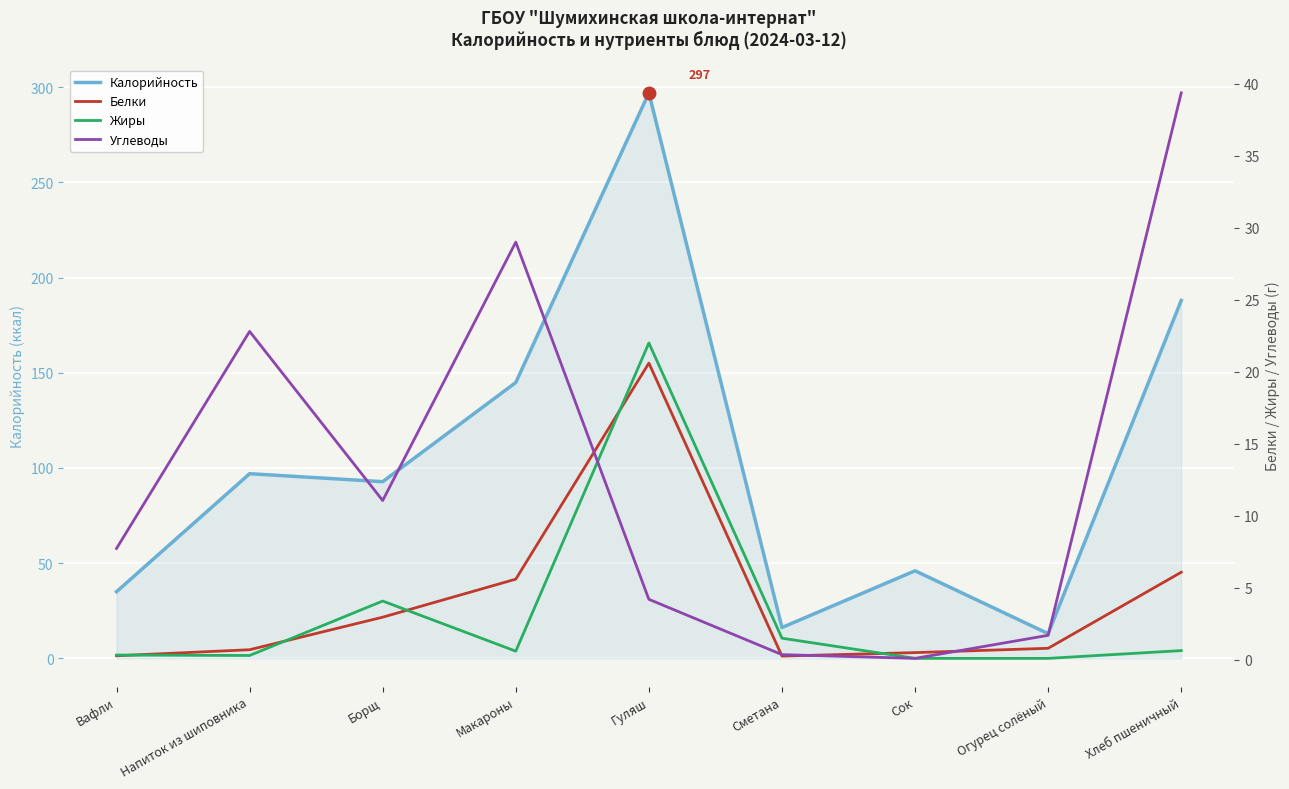

What is the difference between the Жиры values at Гуляш and Огурец солёный?

21.9